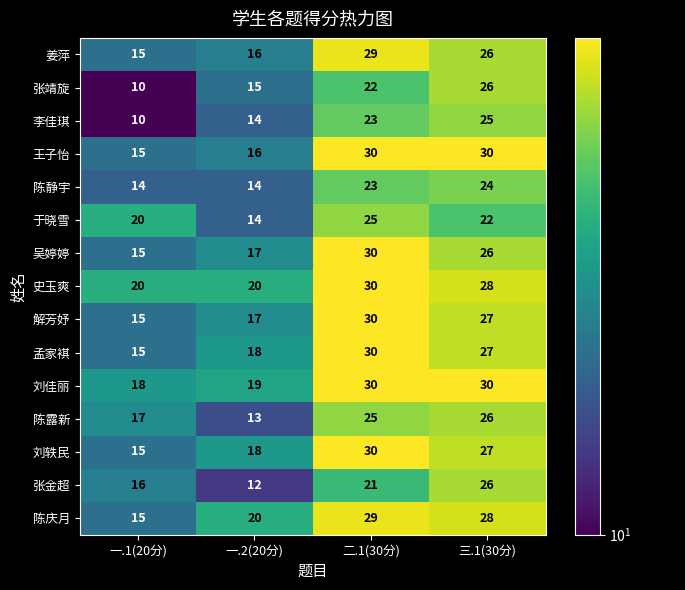

Is it true that 孟家褀 equals 9 at 一.1(20分)?

False